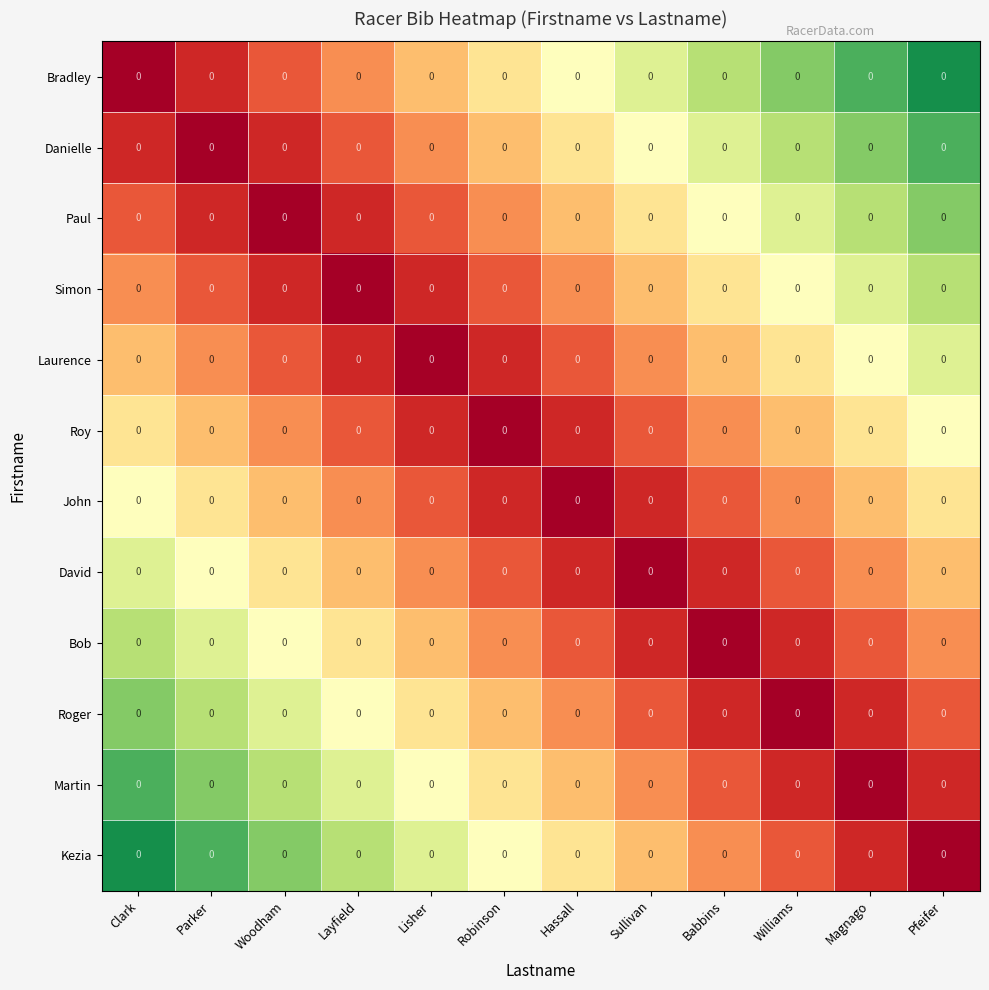

List the series in order of their peak value, highest first.

Bradley, Kezia, Danielle, Martin, Paul, Roger, Simon, Bob, Laurence, David, Roy, John